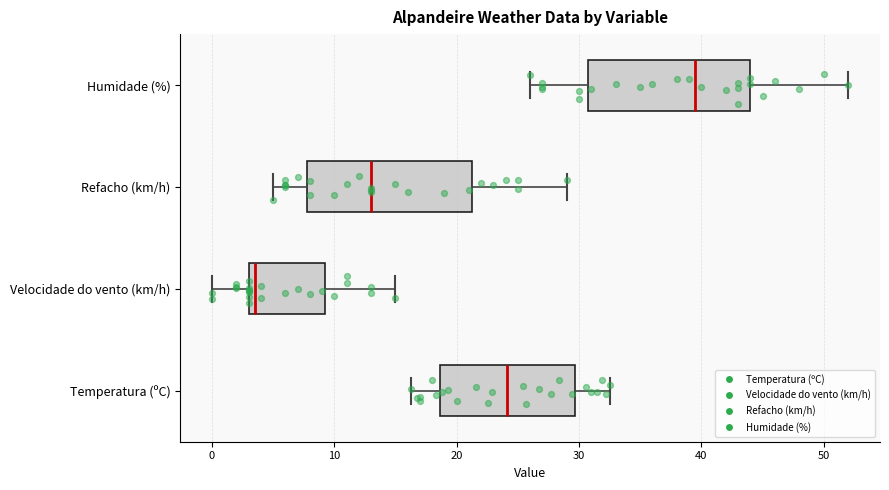

Reading bottom to top, transcribe this box plot: for each box, give where its median line is, the range the box spans, and where its two whiskers end, as read against the x-axis. The values are not printed on the chart, so give them approximately, as read against the axis.

Temperatura (ºC): median 24, box 19 to 30, whiskers 16 to 33
Velocidade do vento (km/h): median 4, box 3 to 9, whiskers 0 to 15
Refacho (km/h): median 13, box 8 to 21, whiskers 5 to 29
Humidade (%): median 40, box 31 to 44, whiskers 26 to 52